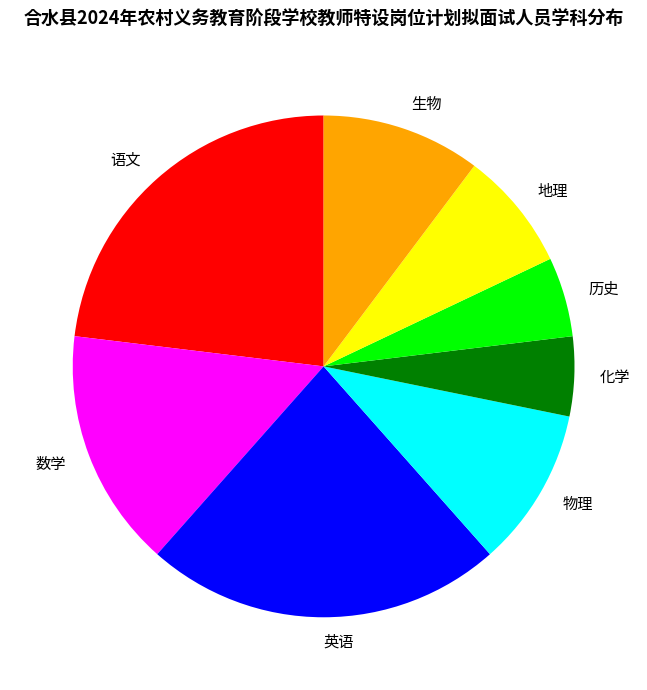

Does 生物 account for over 50% of the chart?

No